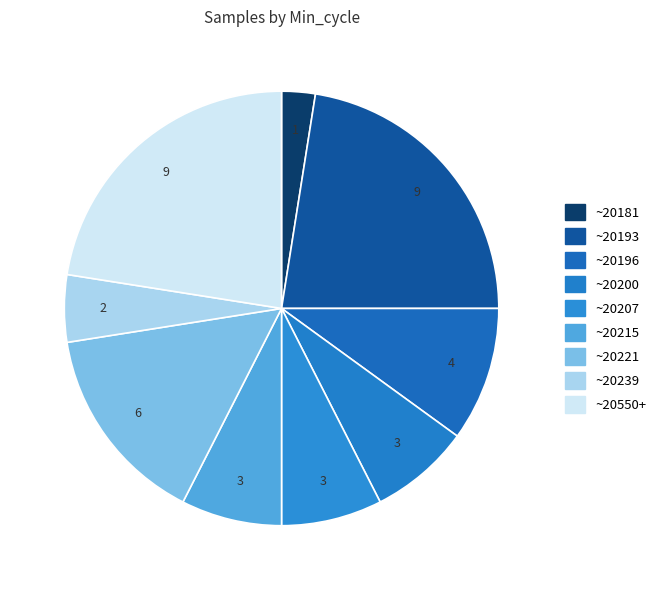

How many slices are in this pie chart?

9